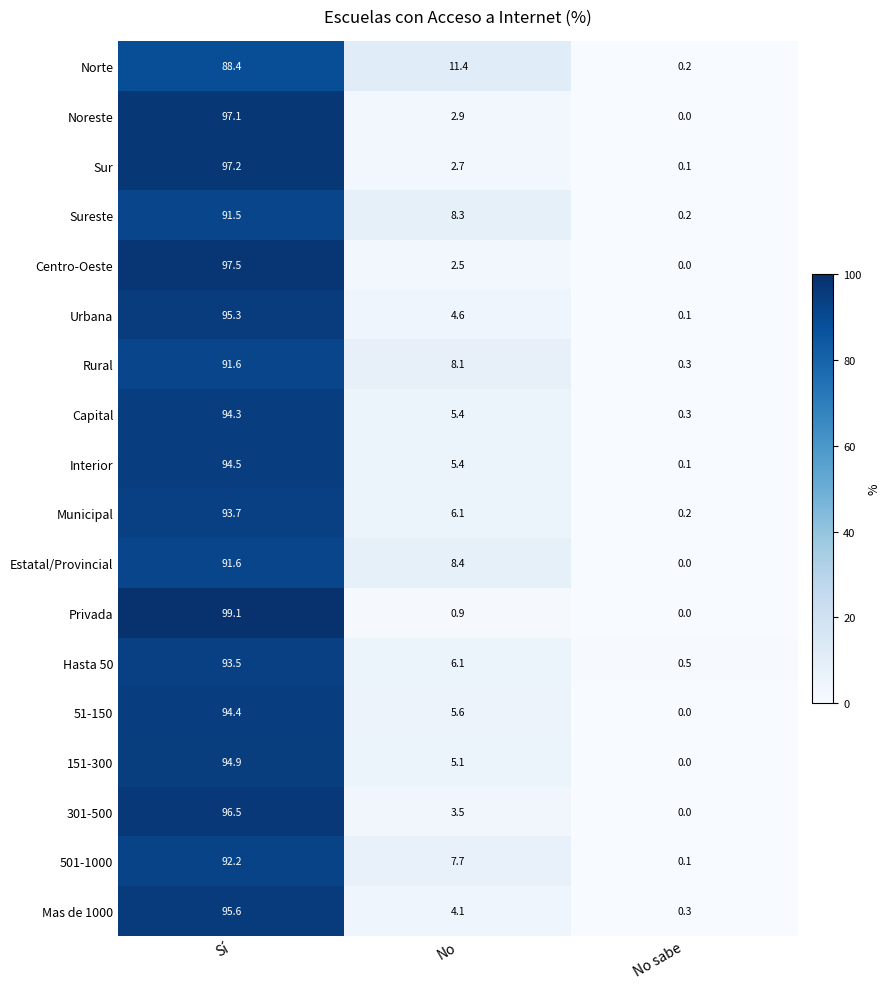

The Privada series shows -41.1 at No sabe. True or false?

False